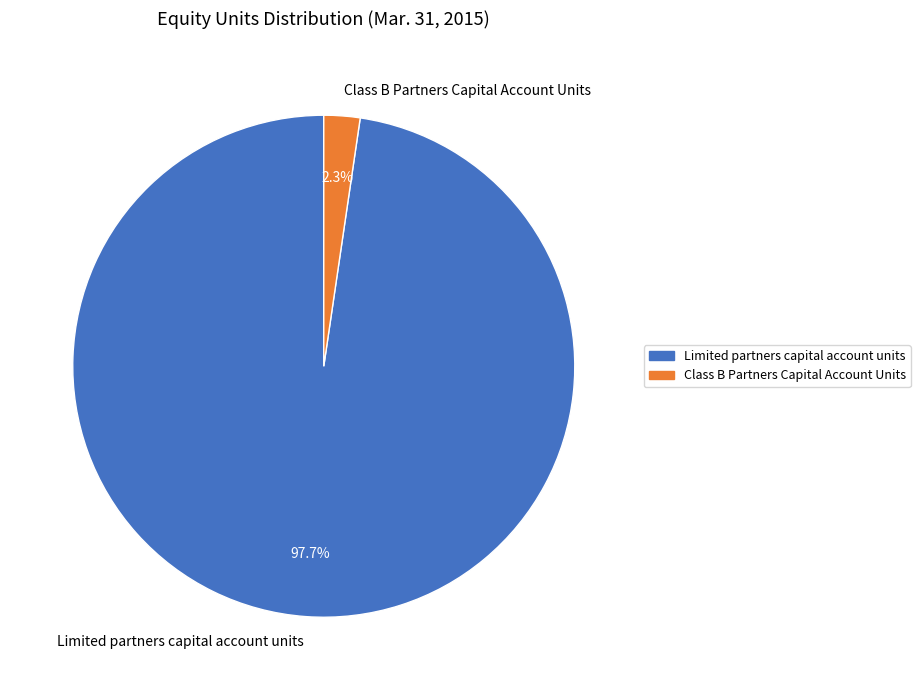

To the nearest percent, what is the combined percentage of Class B Partners Capital Account Units and Limited partners capital account units?

100%